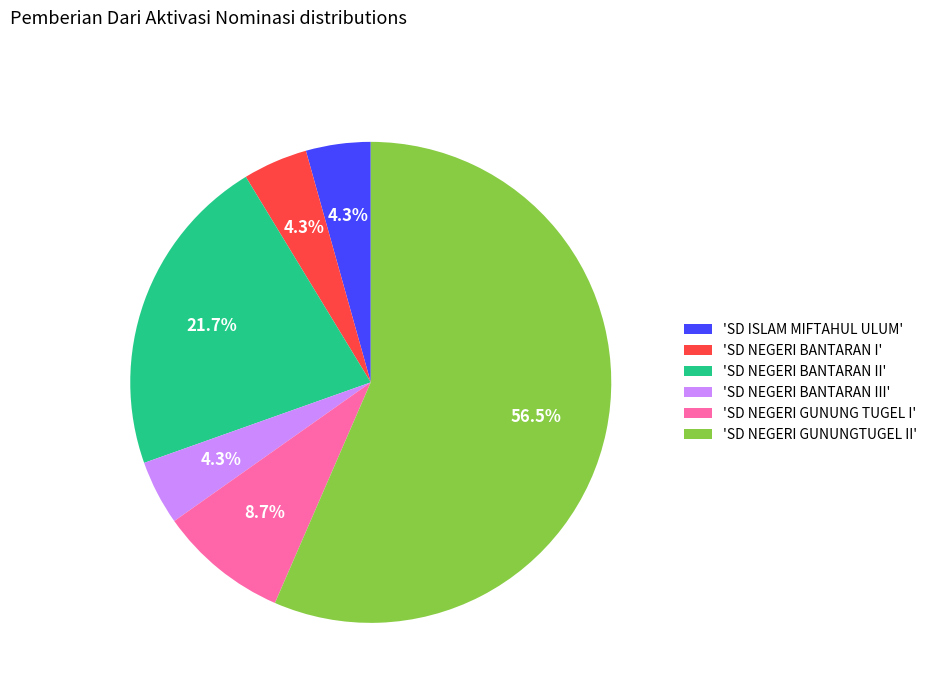

Which slice represents more than half of the pie?

'SD NEGERI GUNUNGTUGEL II'